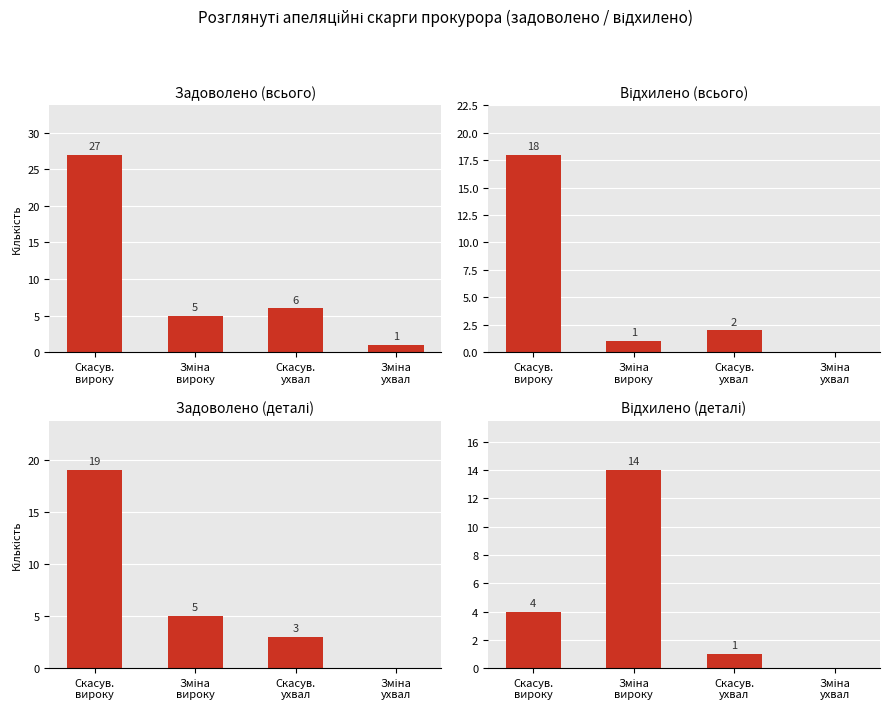

List the labels in order of відхи-лено (Апел.) value, smallest first.

Зміна
ухвал, Скасув.
ухвал, Скасув.
вироку, Зміна
вироку